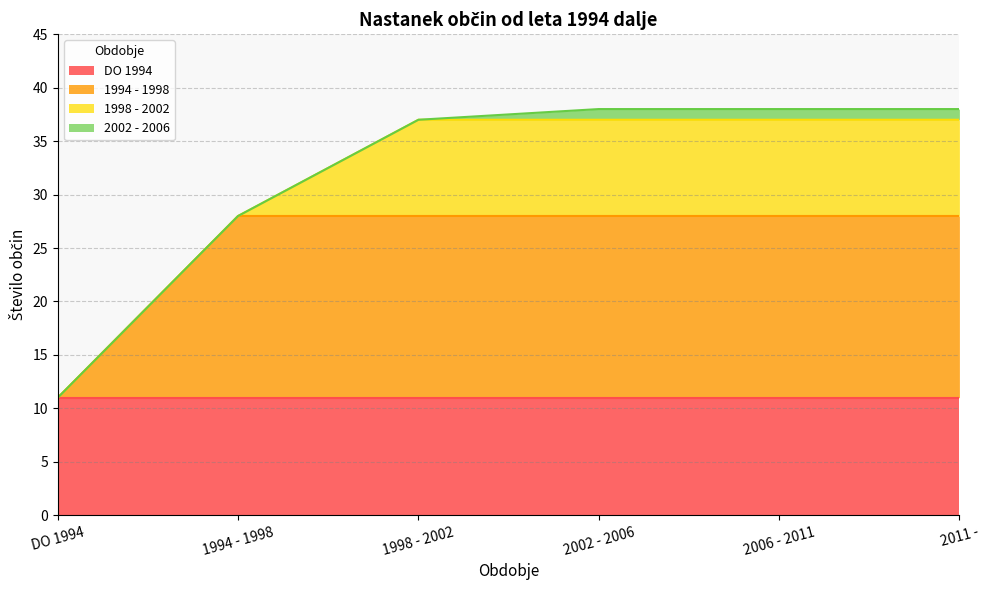

What is the highest value of the DO 1994 series?

11